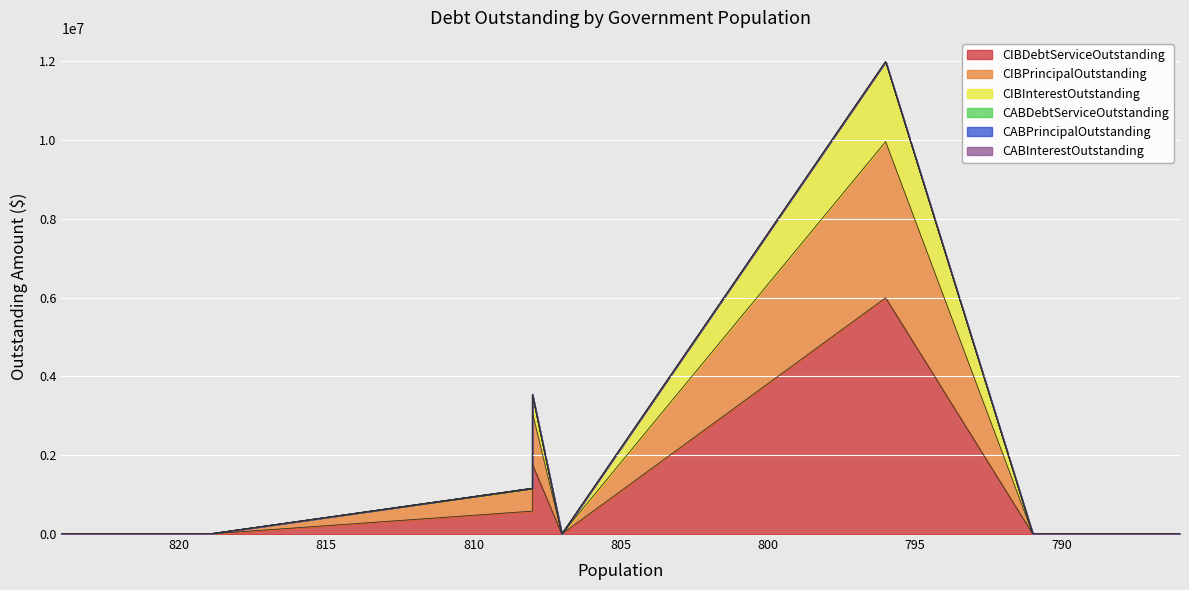

True or false: CIBDebtServiceOutstanding and CIBPrincipalOutstanding intersect in this chart.

False